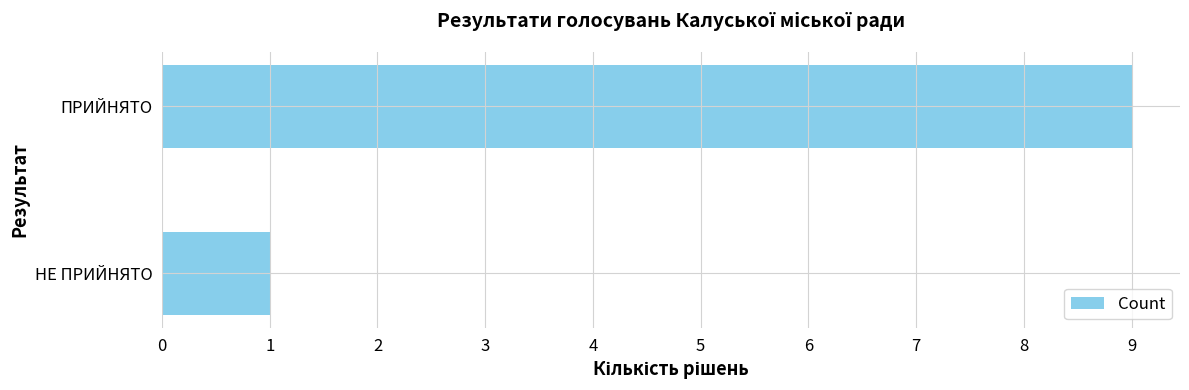

What is the minimum value shown in the chart?

1